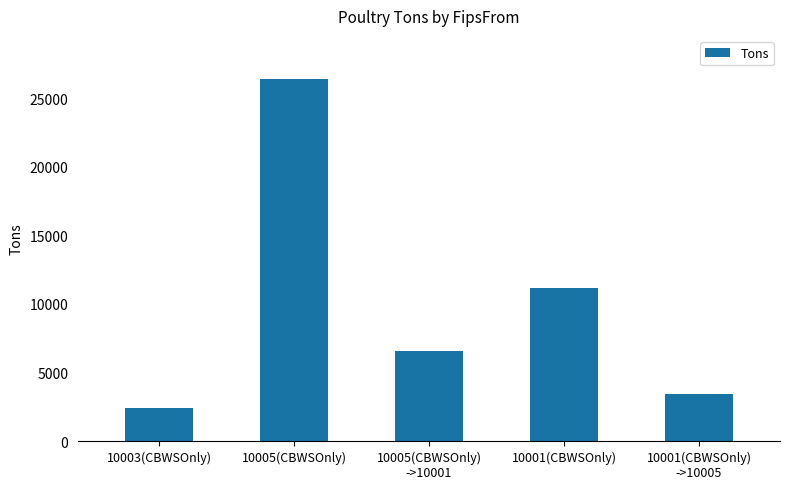

How many bars are there in total?

5